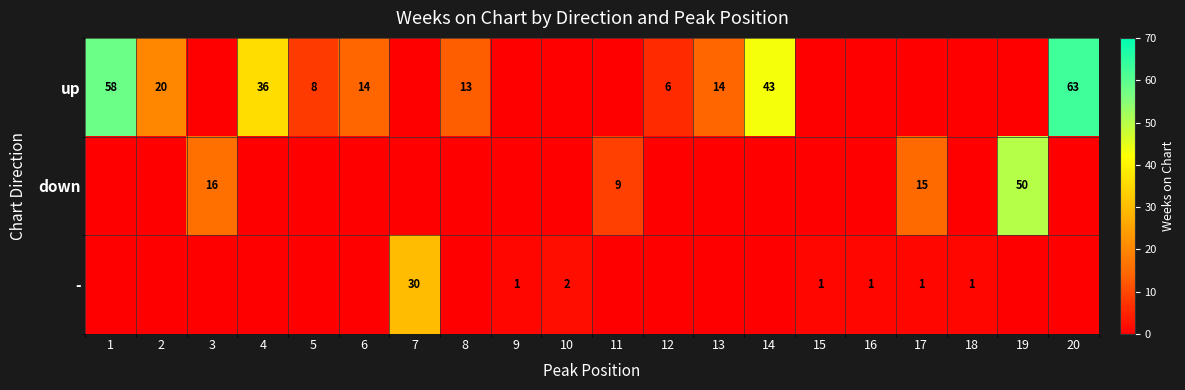

Is the value of down at 19 greater than the value of up at 13?

Yes